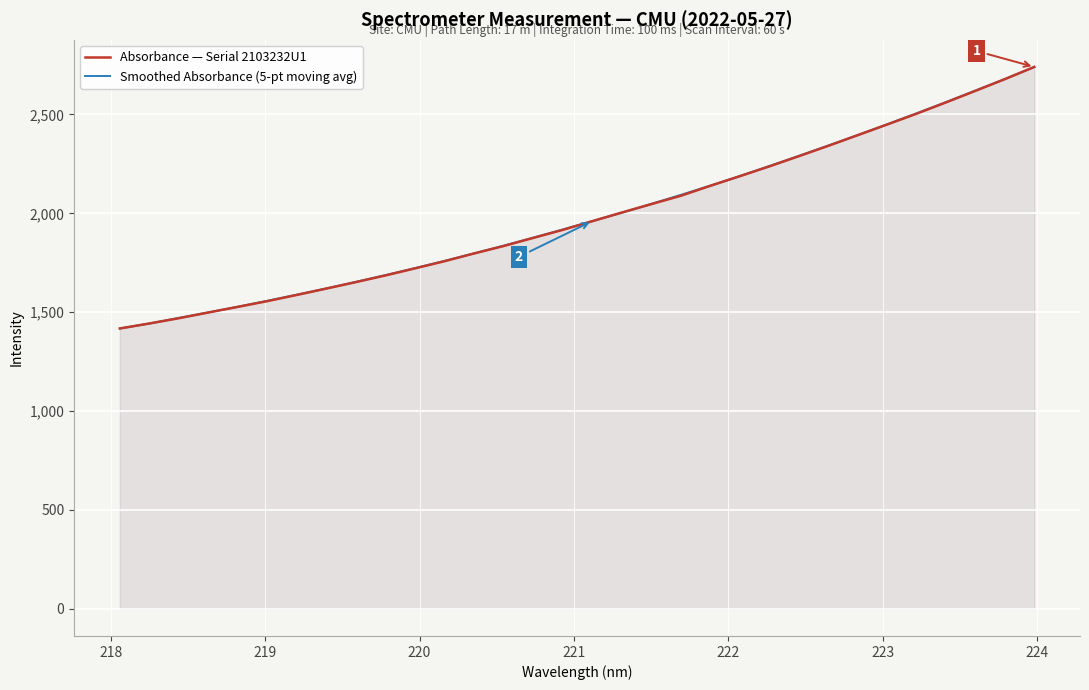

Which series has the largest total across all categories?

Smoothed Absorbance (5-pt moving avg)